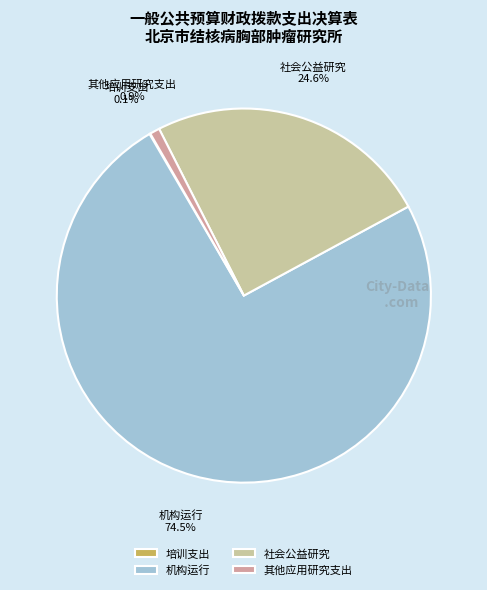

Which category has the biggest portion of the pie?

机构运行